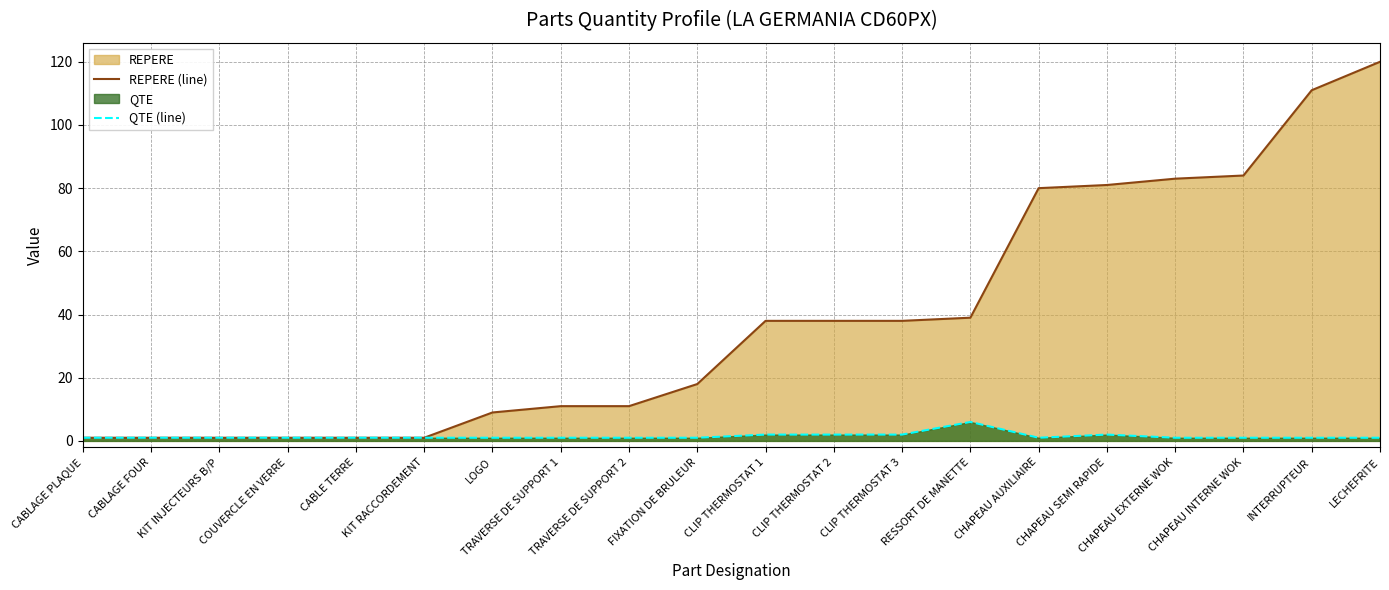

Which category has the lowest value across all series?

CABLAGE PLAQUE